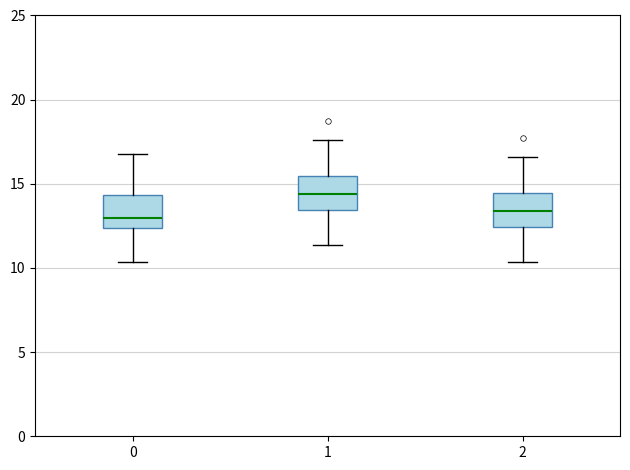

Reading left to right, read every box against the y-axis: the position of its median line, the range the box covers, and the ends of its whiskers. The values are not printed on the chart, so give them approximately, as read against the axis.

0: median 13.0, box 12.5 to 14.5, whiskers 10.5 to 17.0
1: median 14.5, box 13.5 to 15.5, whiskers 11.5 to 17.5
2: median 13.5, box 12.5 to 14.5, whiskers 10.5 to 16.5